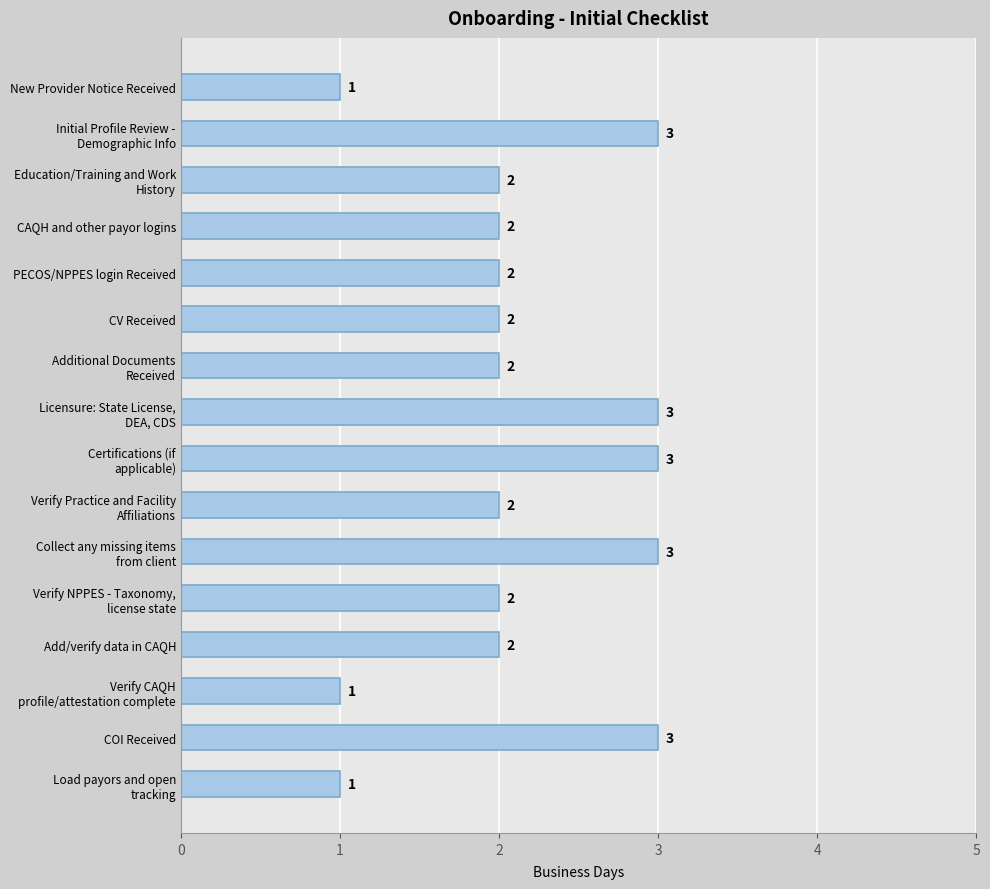

How many series are shown in this chart?

1